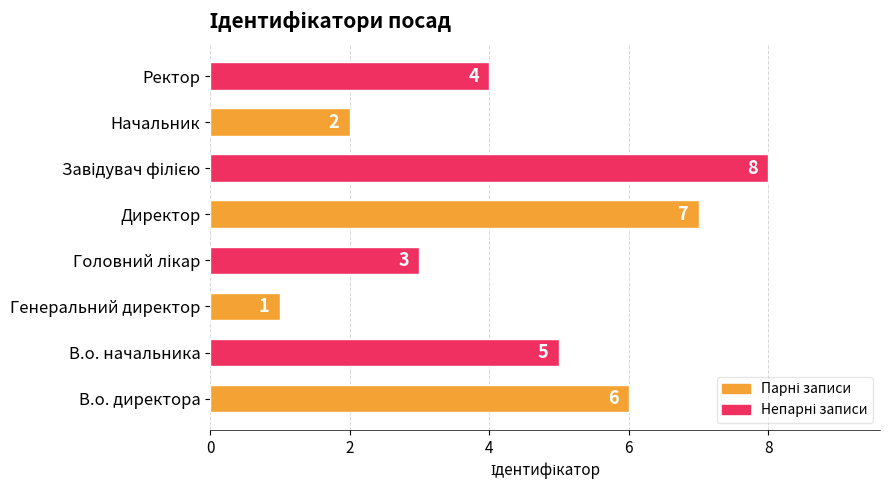

The value at Начальник is 1. True or false?

False